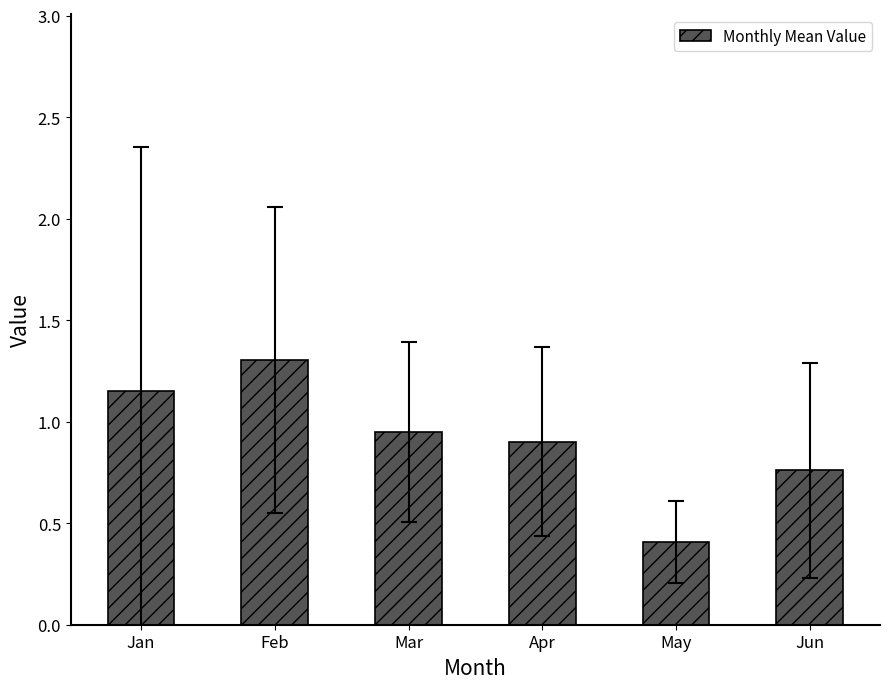

Approximately how many times larger is the value at Jun compared to Feb?

0.6